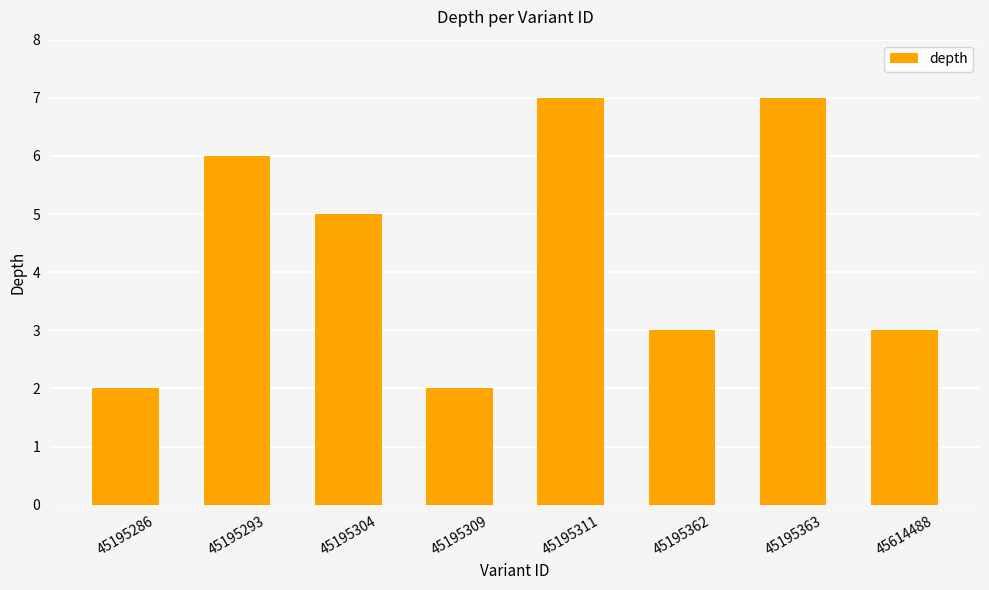

The chart shows a value of 5 at 45195304. True or false?

True